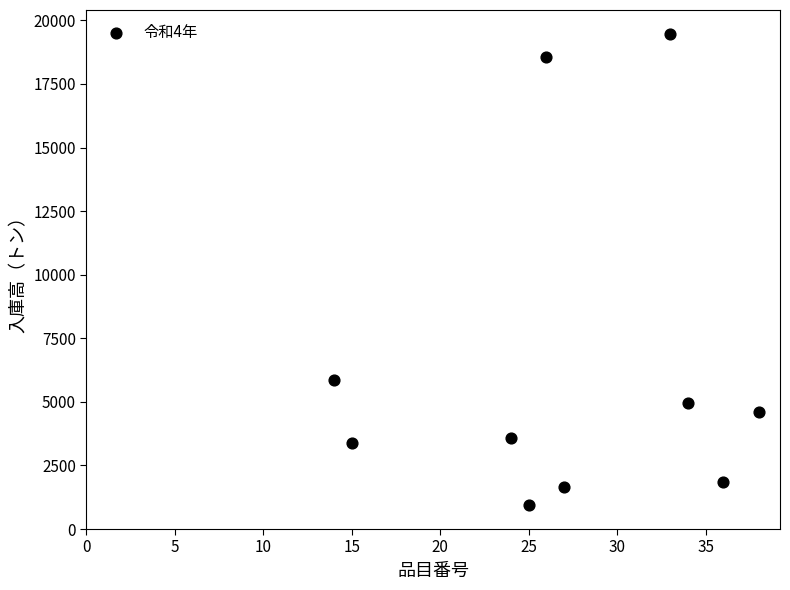

What Y value in the scatter plot is closest to 10210?

5841